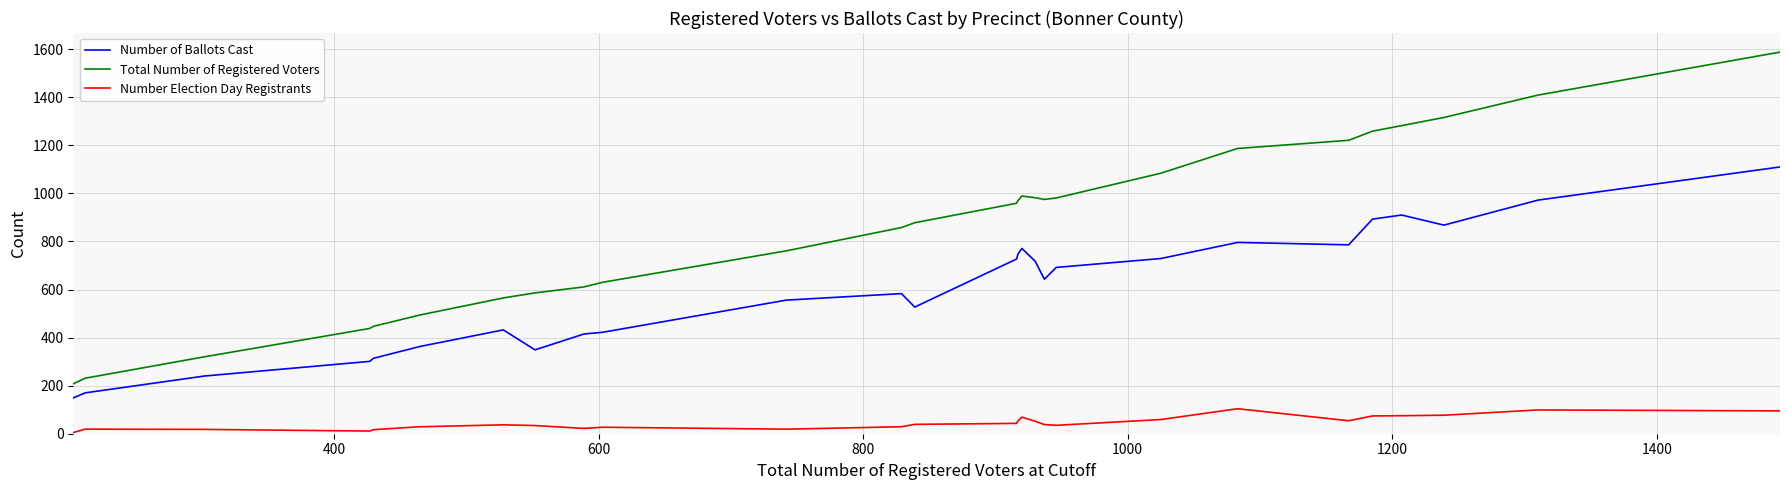

True or false: Number Election Day Registrants and Total Number of Registered Voters intersect in this chart.

False